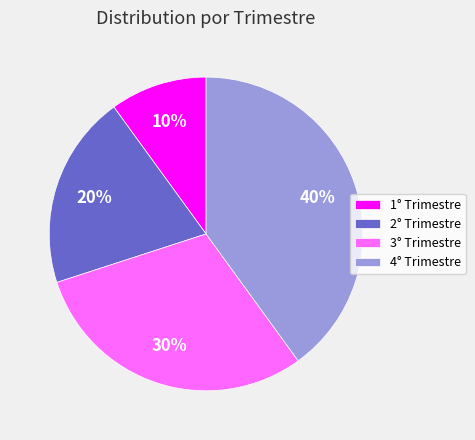

True or false: 4° Trimestre accounts for 40% of the total.

True